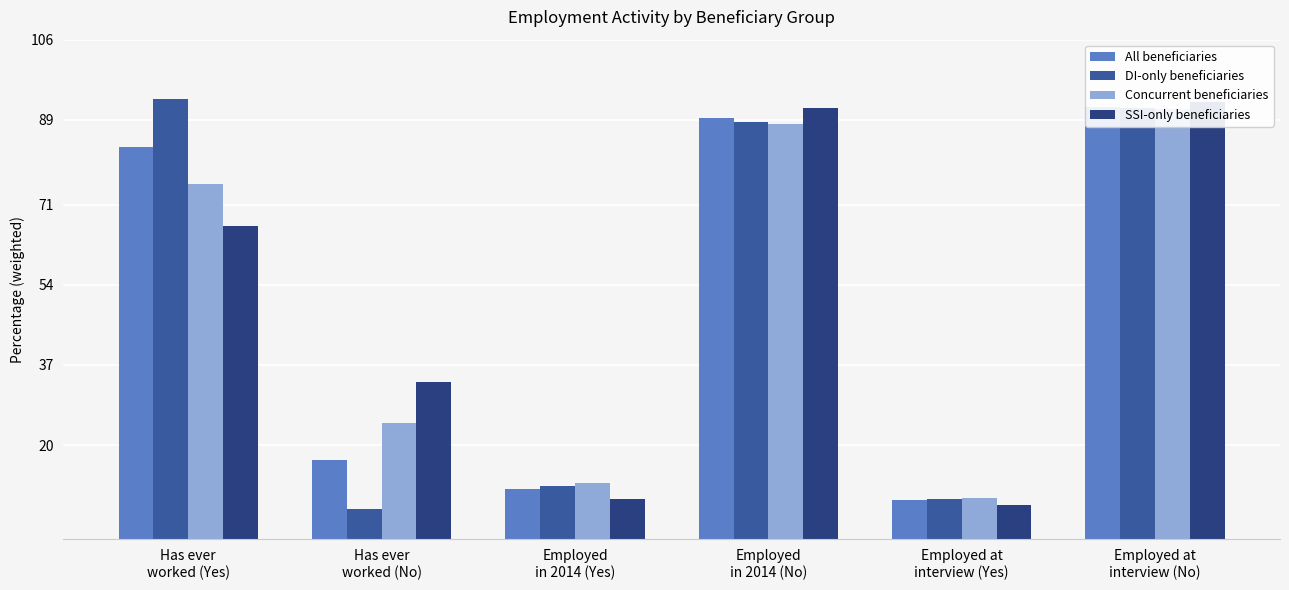

How many bars are there in each group?

4